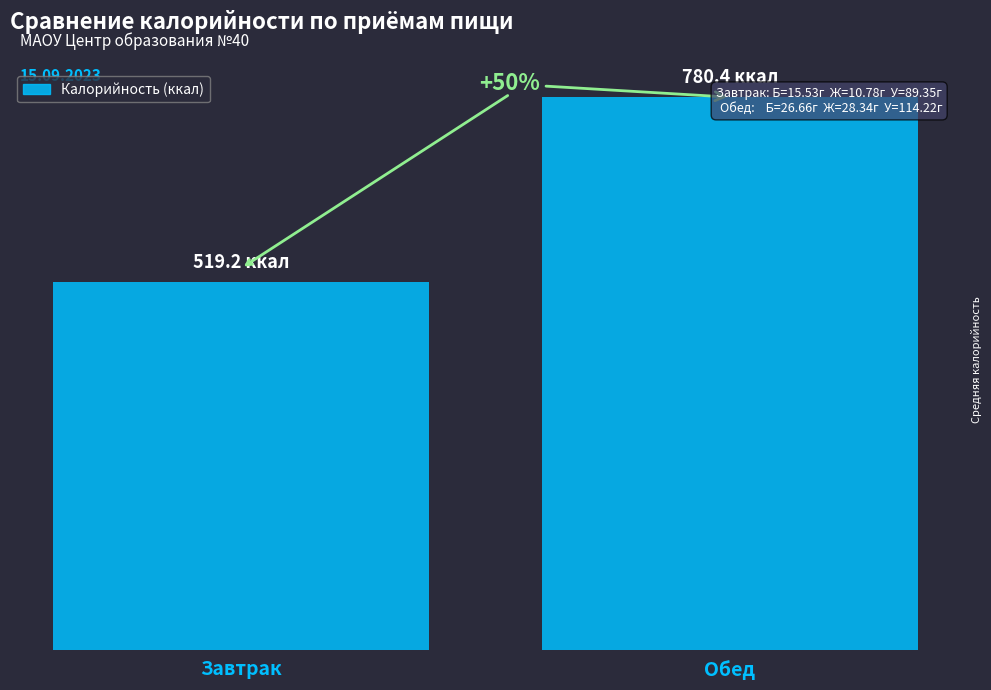

Reading right to left, transcribe all the data shown in this chart.

780.4	519.2